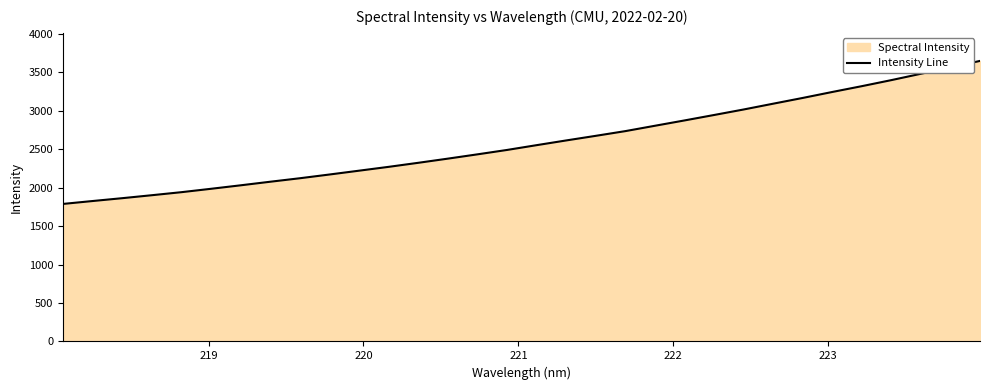

What is the maximum value shown in the chart?

3649.3